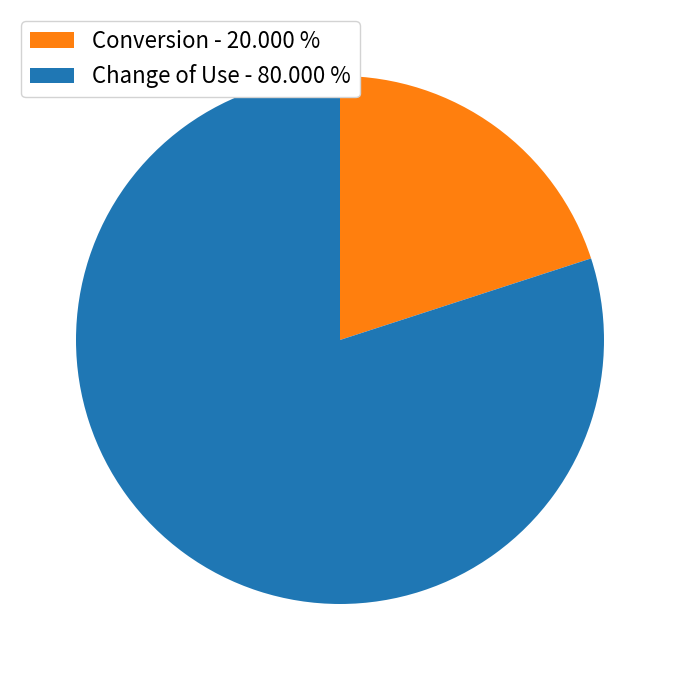

What is the smallest slice in the pie chart?

Conversion - 20.000 %